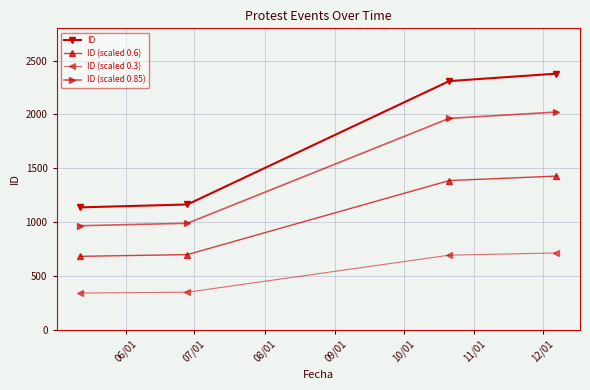

What is the value of the ID (scaled 0.3) point at the 3rd from the left?

693.0